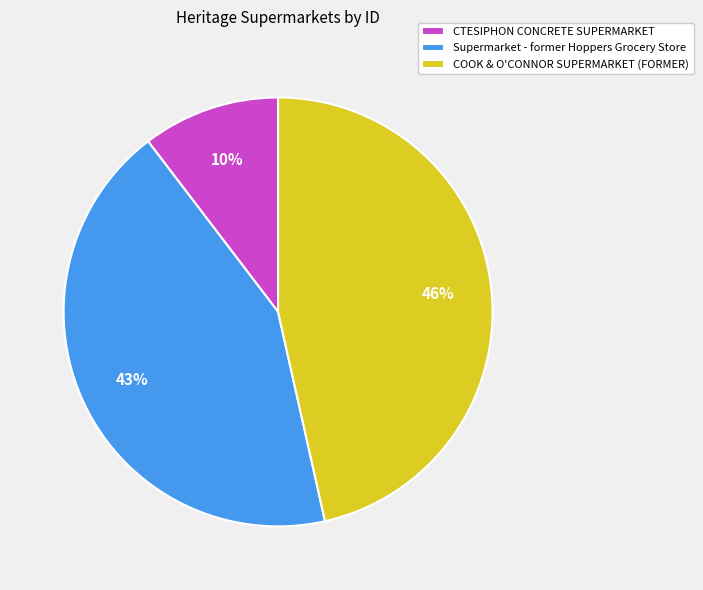

Does COOK & O'CONNOR SUPERMARKET (FORMER) account for over 50% of the chart?

No